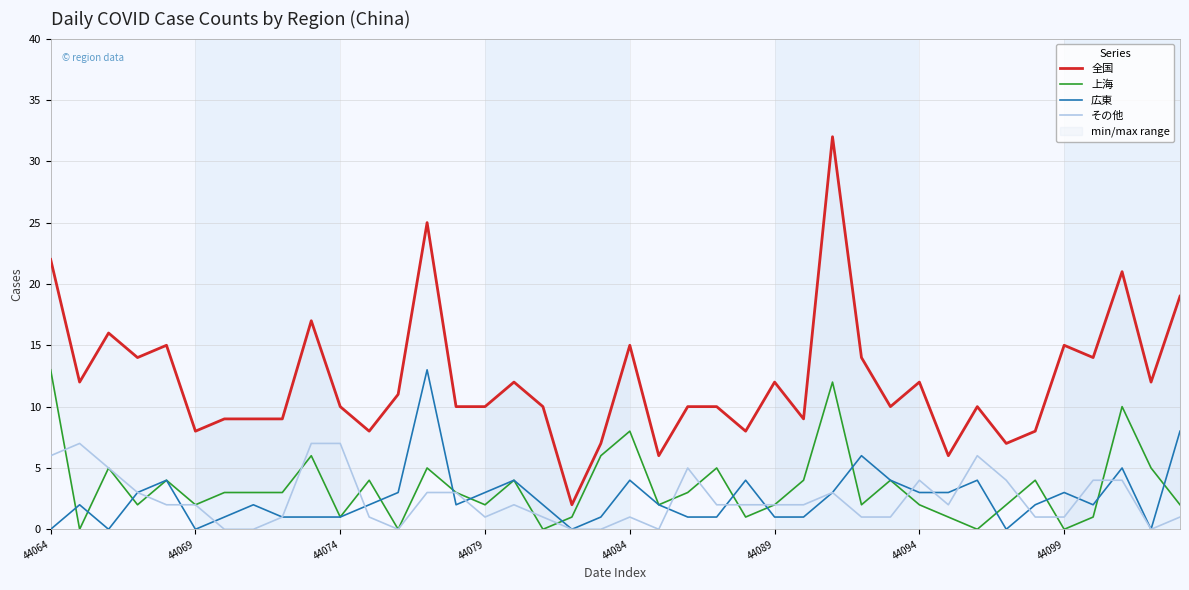

What is the highest value of the その他 series?

7